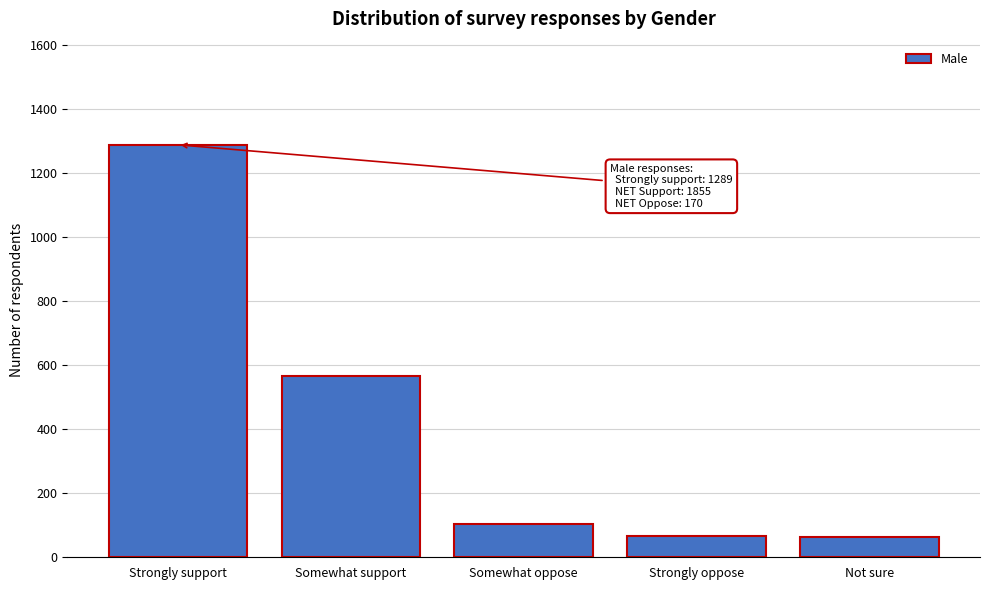

Is it true that the value at Strongly oppose is 66?

True